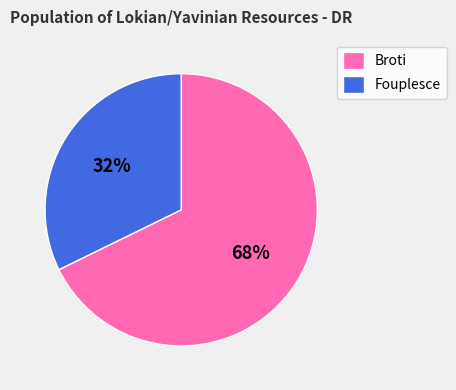

Is there a majority slice in this chart?

Yes